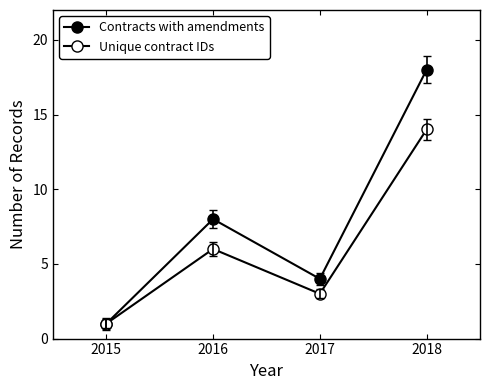

Which series changed the most between 2015 and 2017?

Contracts with amendments